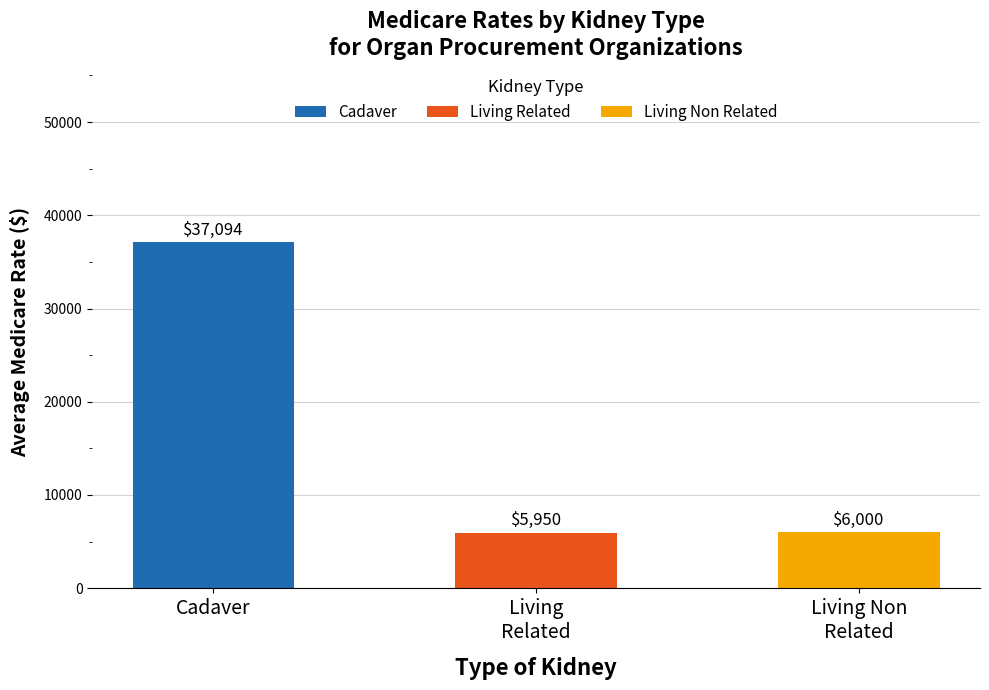

What is the average value?

16348.1